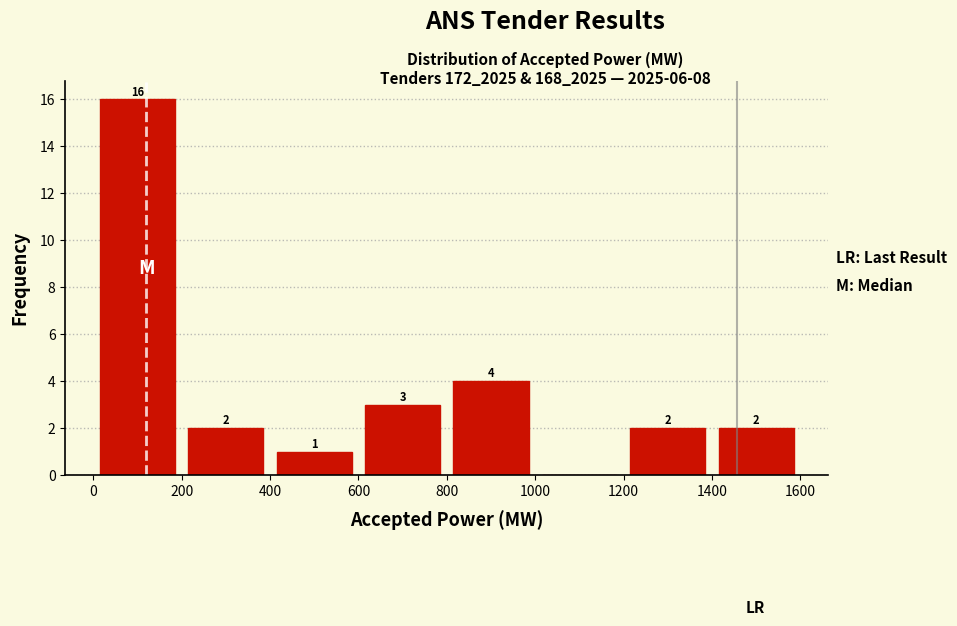

Over which range of the x-axis is the bar tallest?

0 to 200